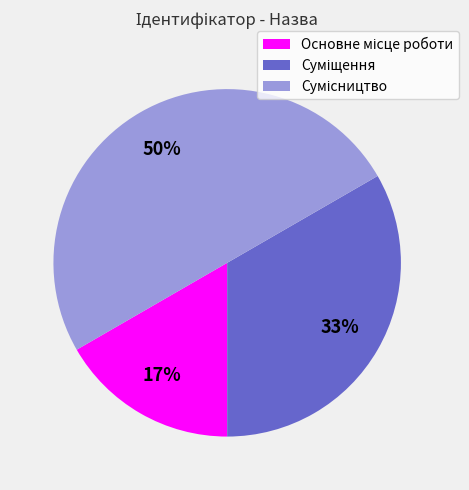

To the nearest percent, what is the difference between the largest and smallest slice percentages?

33%